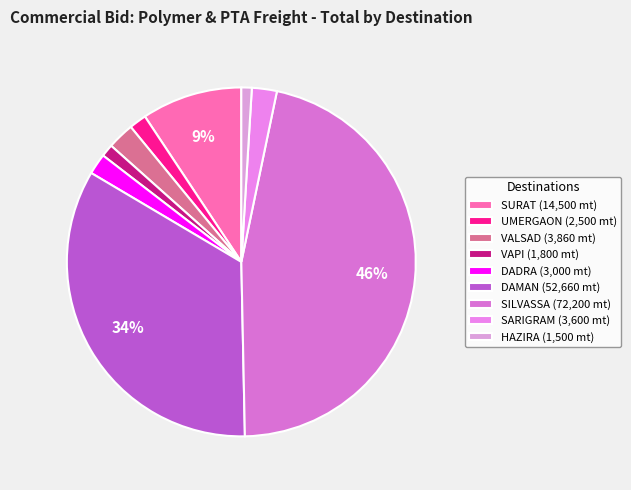

Is there a majority slice in this chart?

No